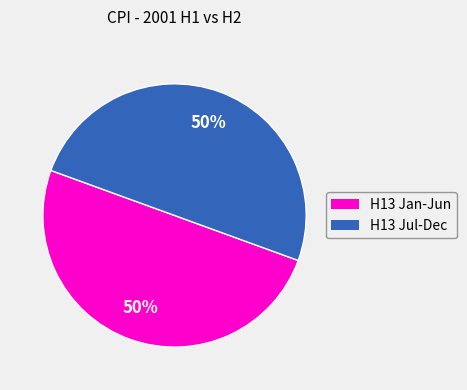

Count the number of slices in the pie.

2